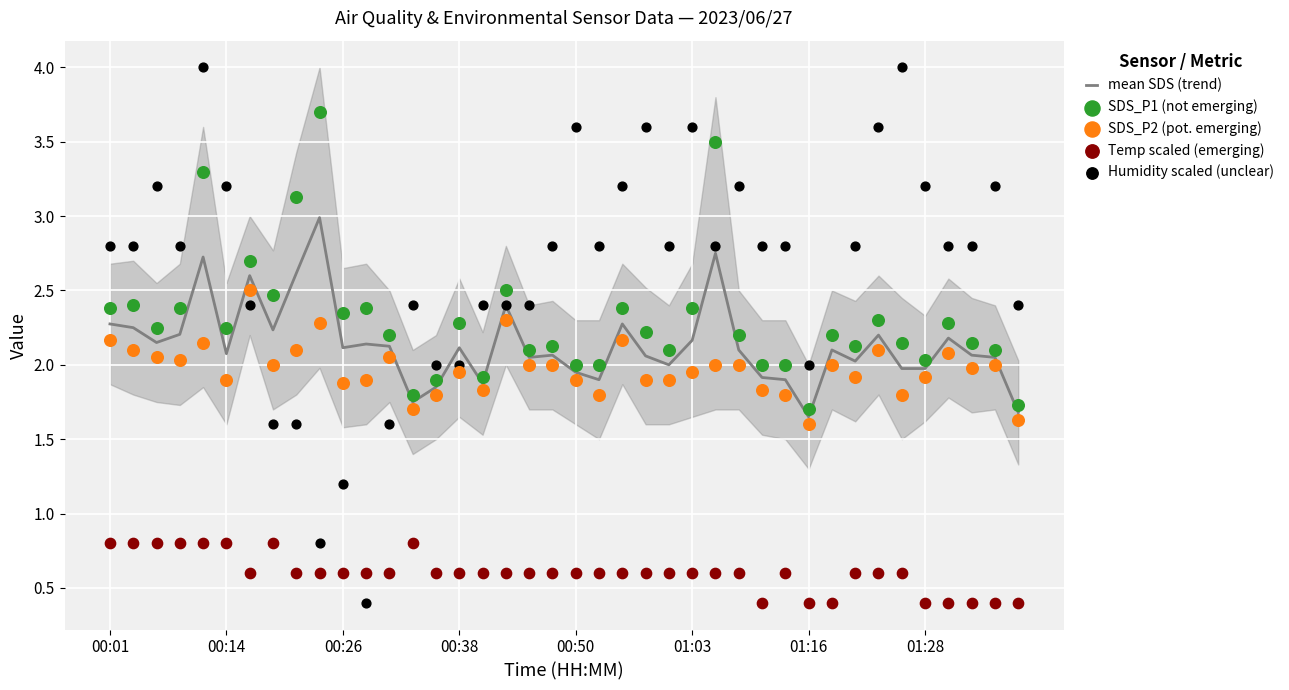

Which series has the largest Y range (max minus min)?

Humidity scaled (unclear)